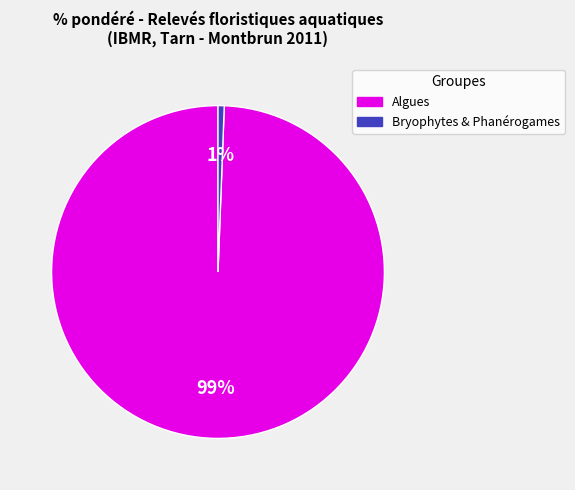

Is there any slice that represents more than half of the pie?

Yes